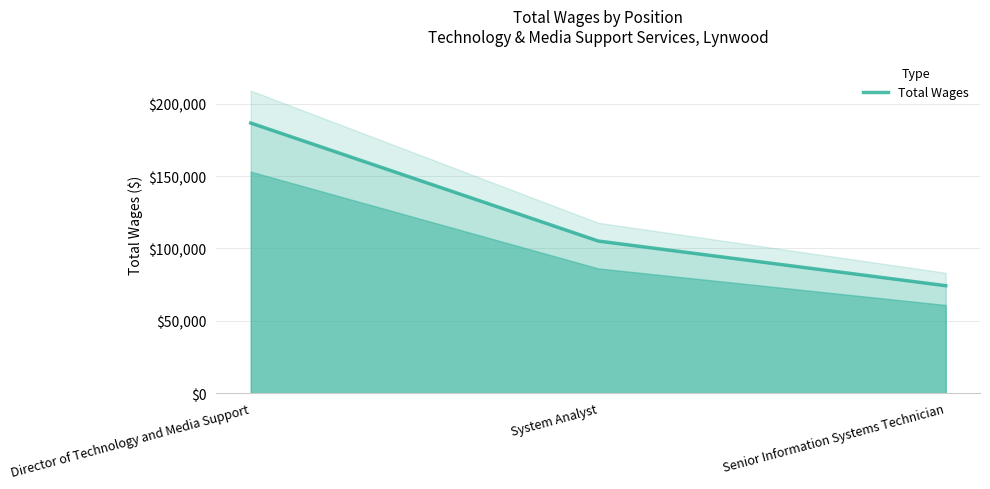

Which category has the lowest value across all series?

Senior Information Systems Technician